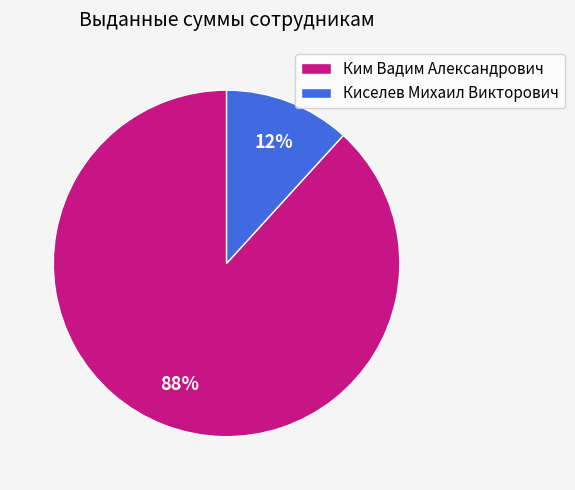

Is it true that Киселев Михаил Викторович is 12% of the pie?

True